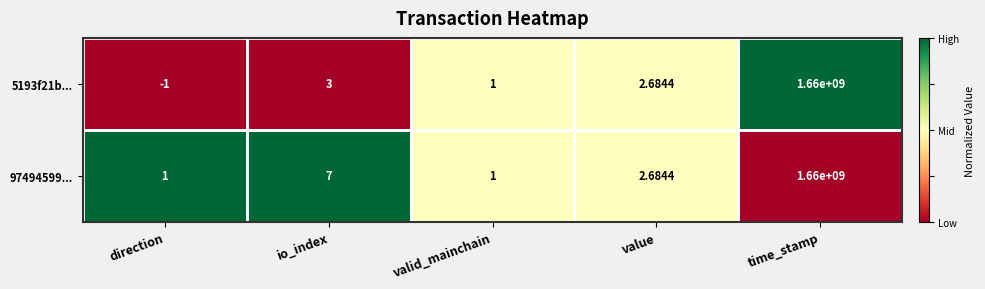

At which category is the sum across all series the highest?

time_stamp